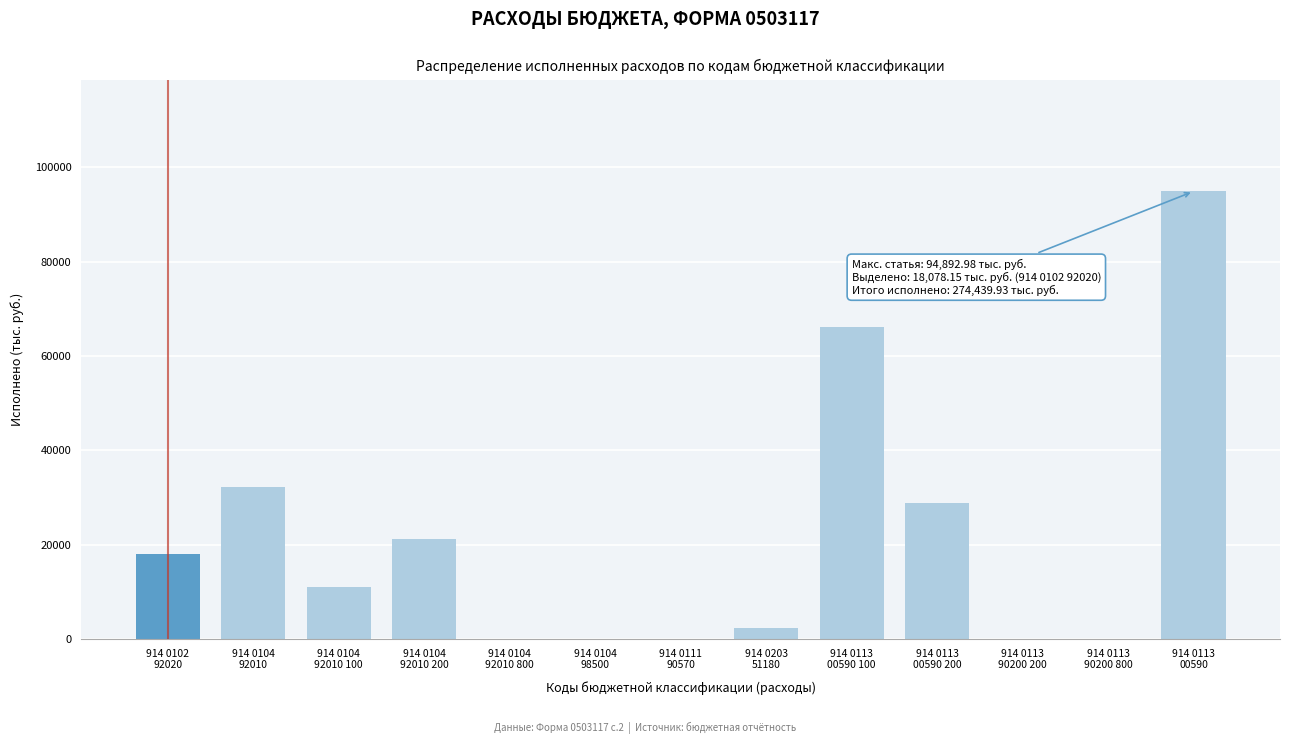

What is the sum of all values?

274439.9